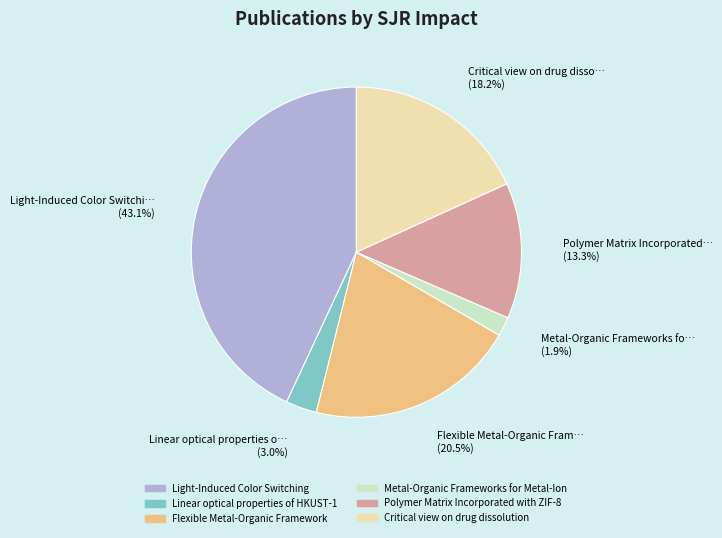

Rank the categories by value from highest to lowest.

Light-Induced Color Switching, Flexible Metal-Organic Framework, Critical view on drug dissolution, Polymer Matrix Incorporated with ZIF-8, Linear optical properties of HKUST-1, Metal-Organic Frameworks for Metal-Ion